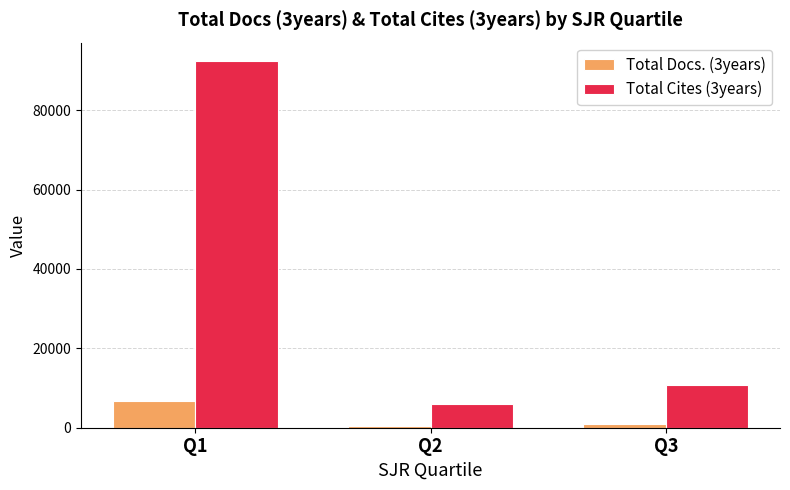

What is the average value of the Total Docs. (3years) series?

2665